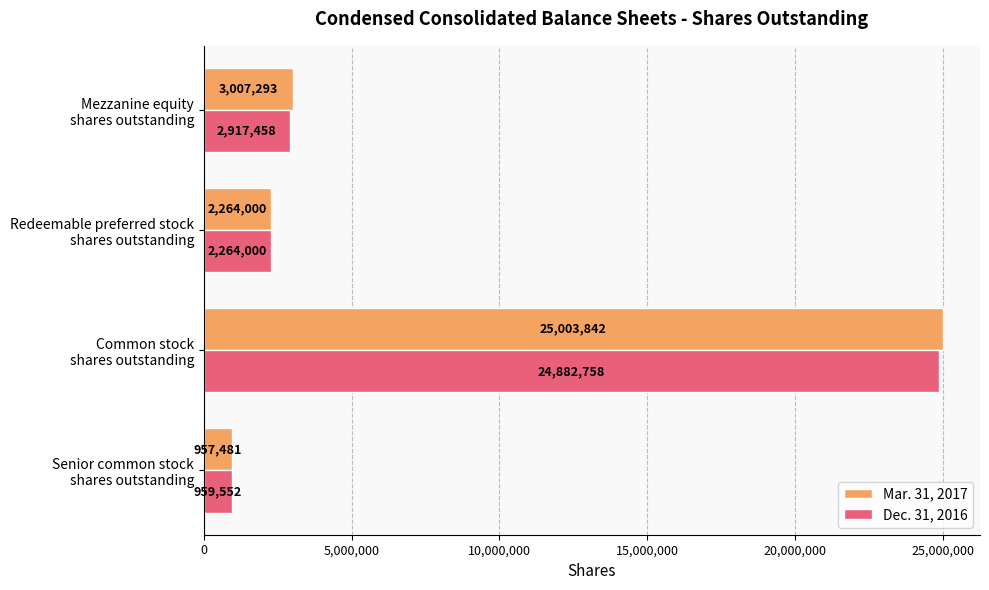

List the series in order of their overall mean, highest first.

Mar. 31, 2017, Dec. 31, 2016